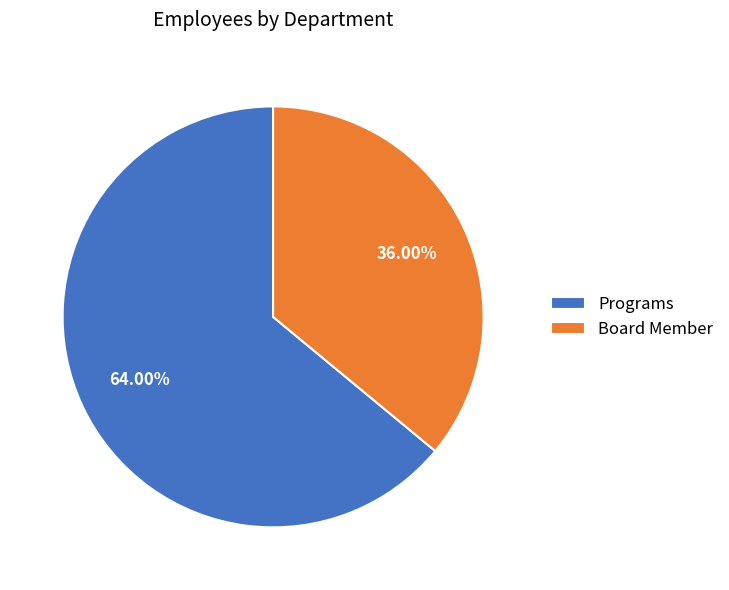

Between Programs and Board Member, which is larger?

Programs